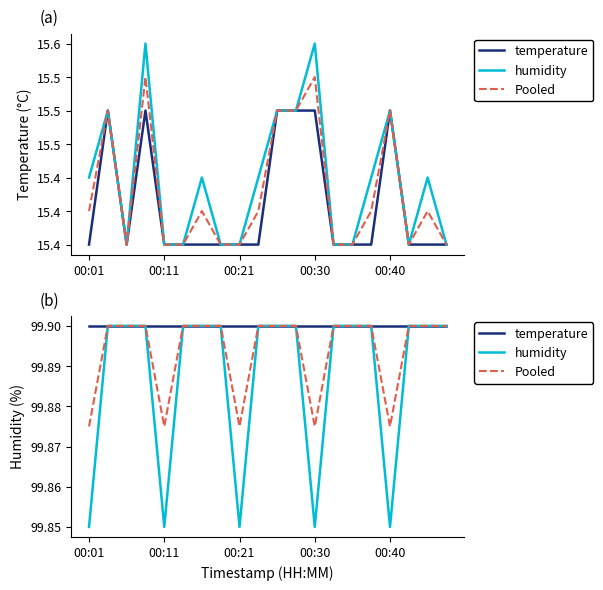

The Pooled series shows 171.6 at 14. True or false?

False